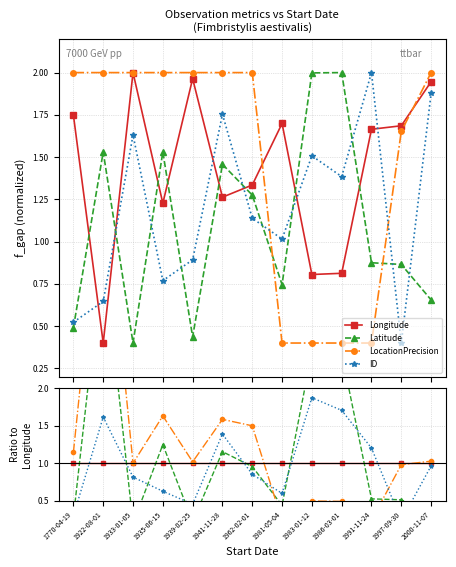

Between 1939-02-25 and 1983-01-12, which is larger?

1939-02-25